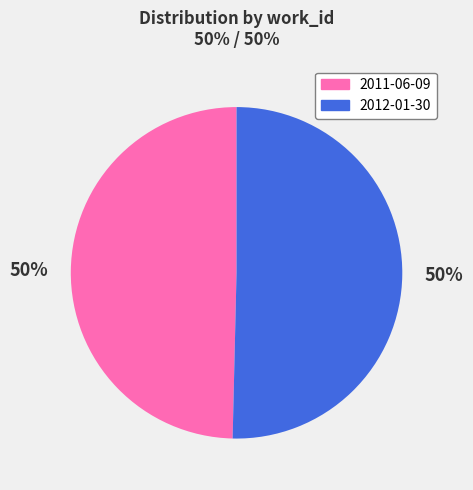

Approximately how many times larger is the value at 2011-06-09 compared to 2012-01-30?

1.0